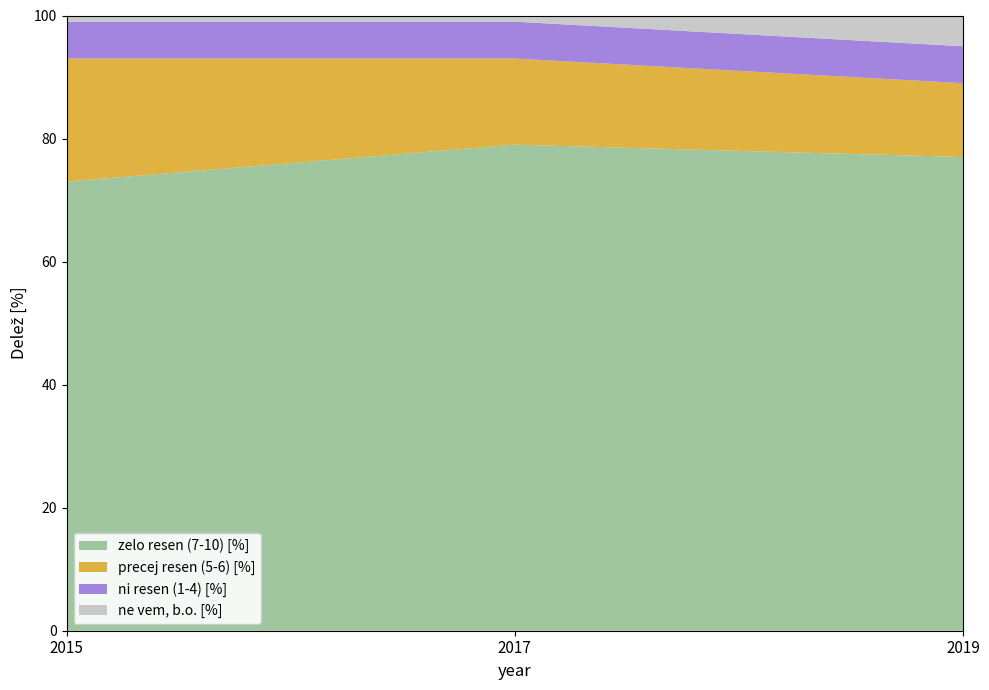

Reading right to left, list all the values displayed in this chart.

zelo resen (7-10) [%]: 77	79	73
precej resen (5-6) [%]: 12	14	20
ni resen (1-4) [%]: 6	6	6
ne vem, b.o. [%]: 5	1	1